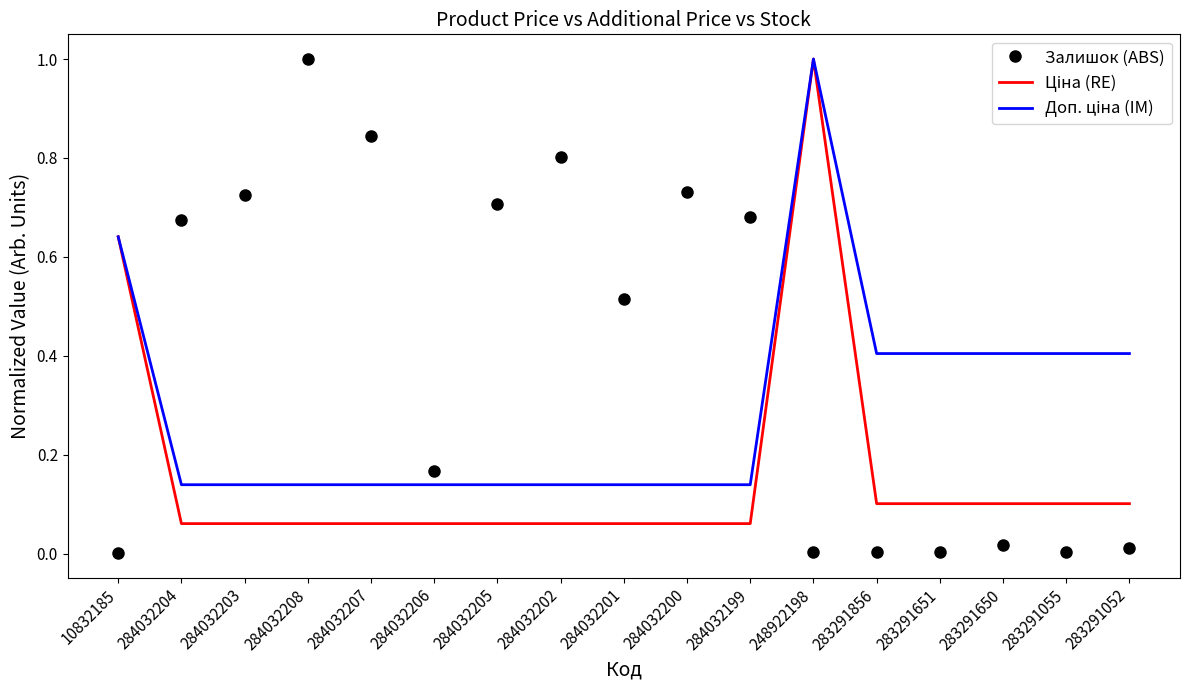

The Залишок (ABS) series shows 0.6 at 284032208. True or false?

False